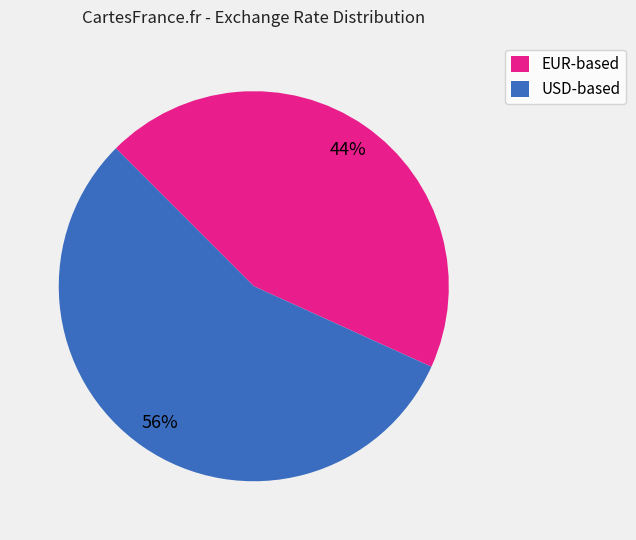

Is there any slice that represents more than half of the pie?

Yes